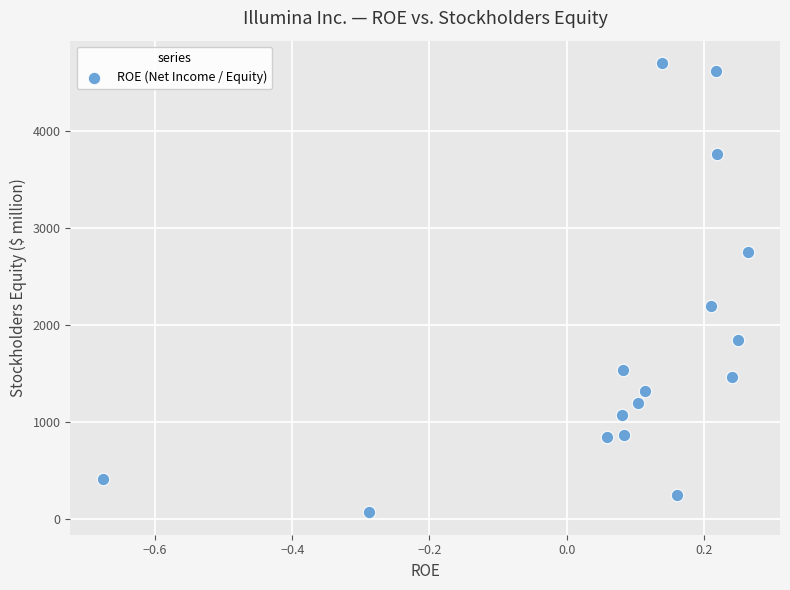

What Y value in the scatter plot is closest to 2383?

2197